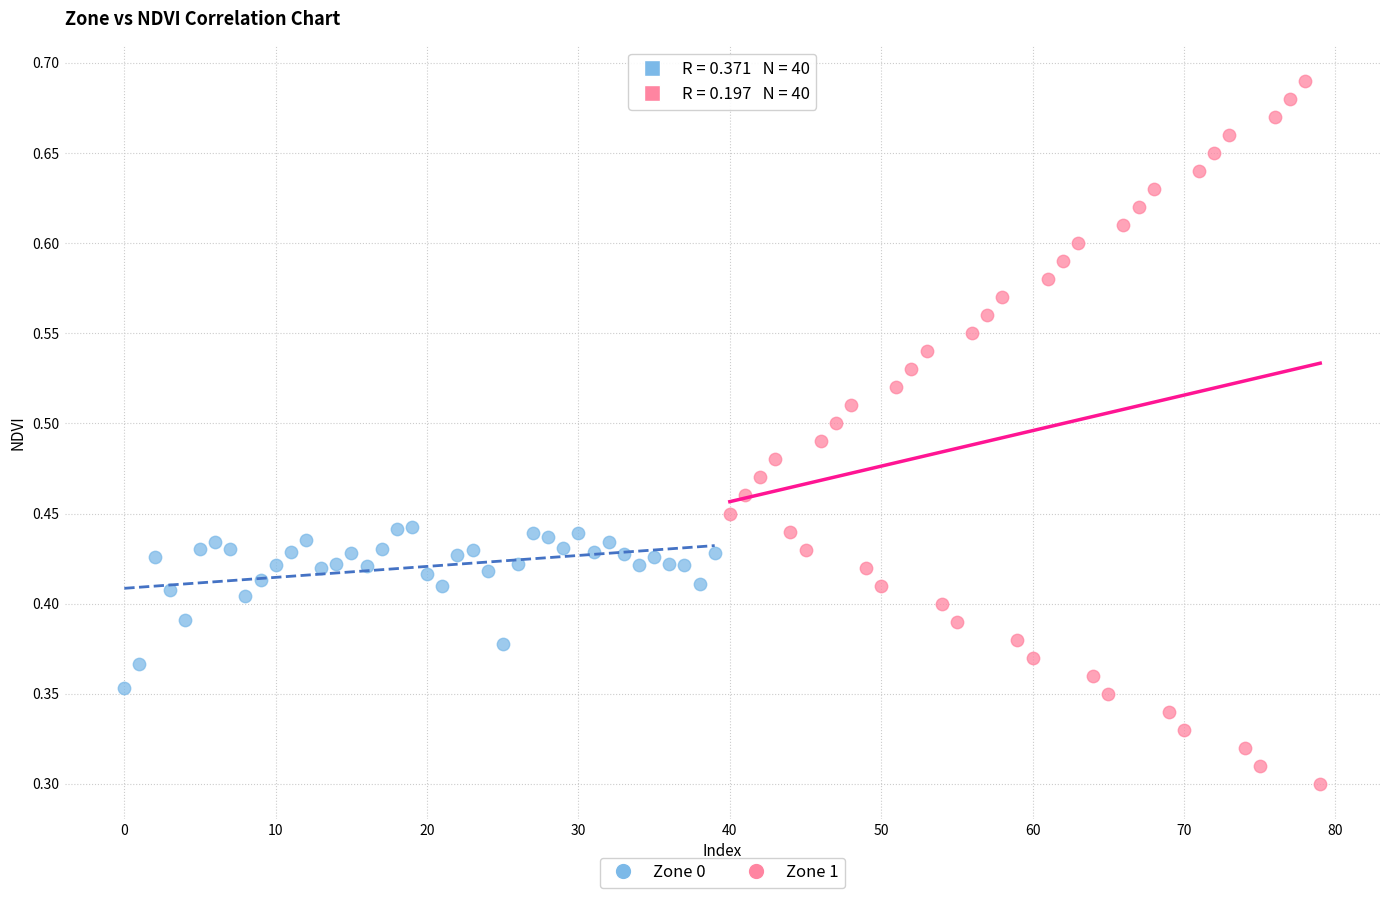

Which series has the largest Y range (max minus min)?

Zone 1